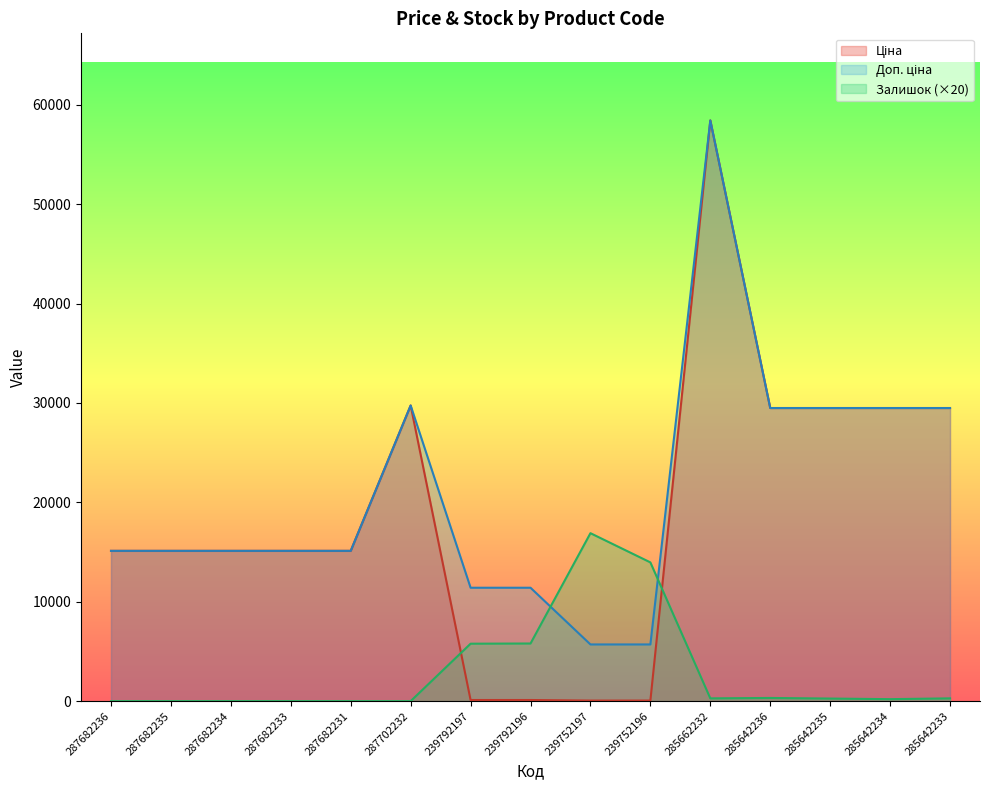

What is the label of the 13th point from the left?

285642235